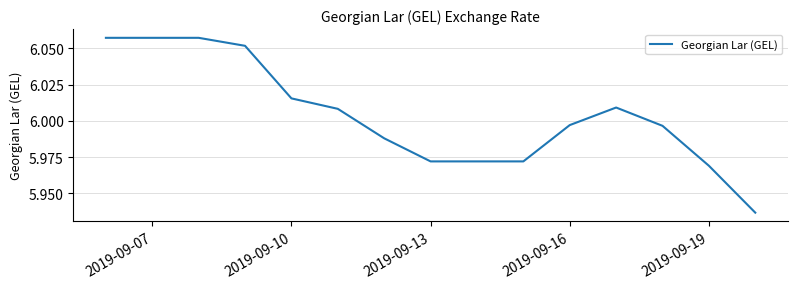

How many lines are shown in the chart?

1